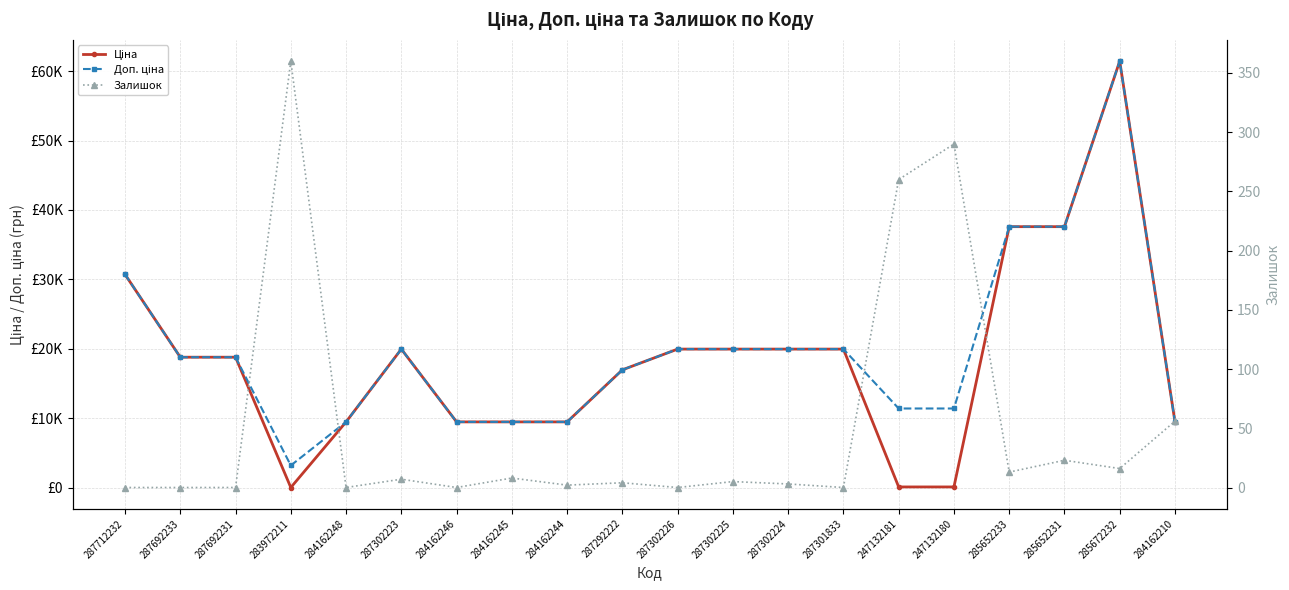

True or false: Залишок and Доп. ціна cross at least once.

False